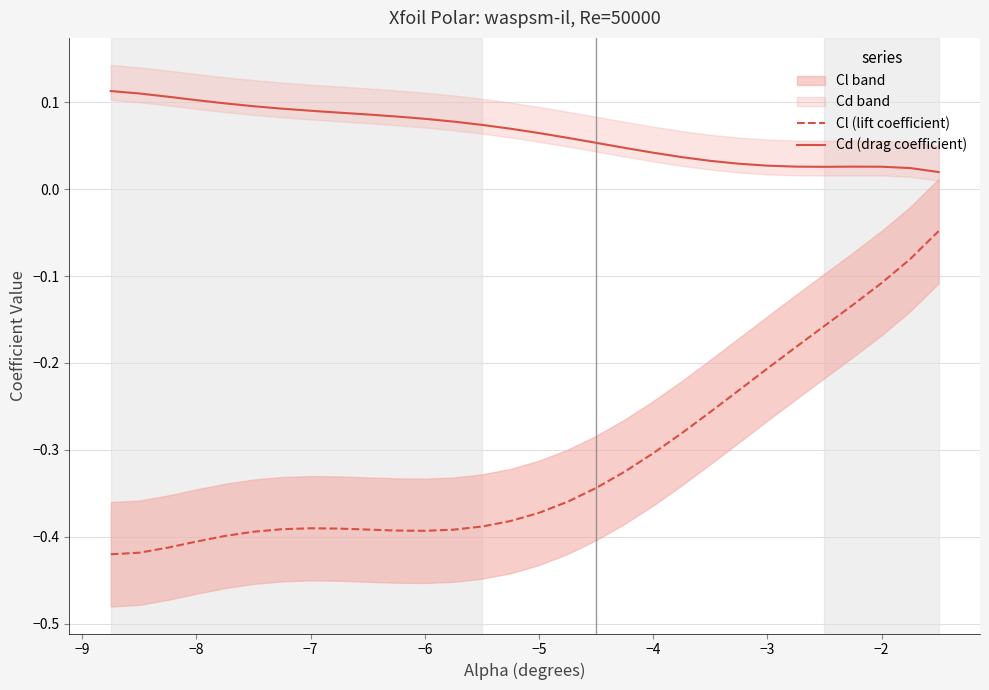

How many data points does each series have?

30